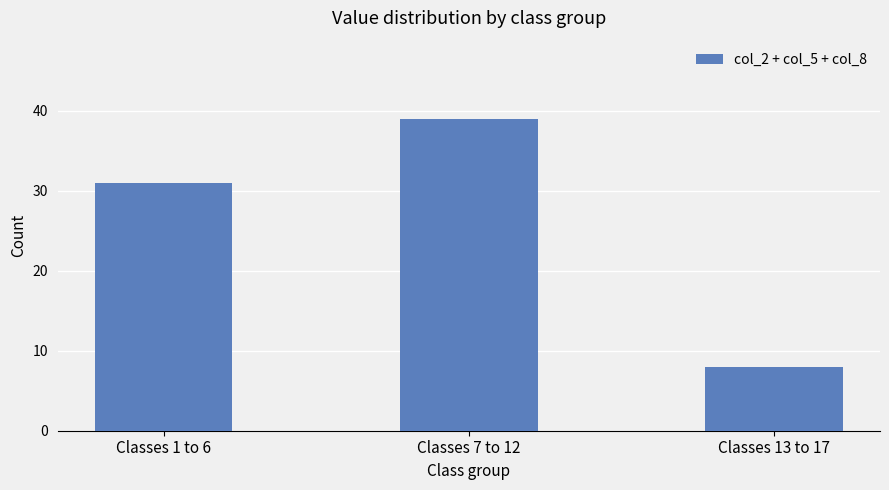

List the labels in order of value, largest first.

Classes 7 to 12, Classes 1 to 6, Classes 13 to 17